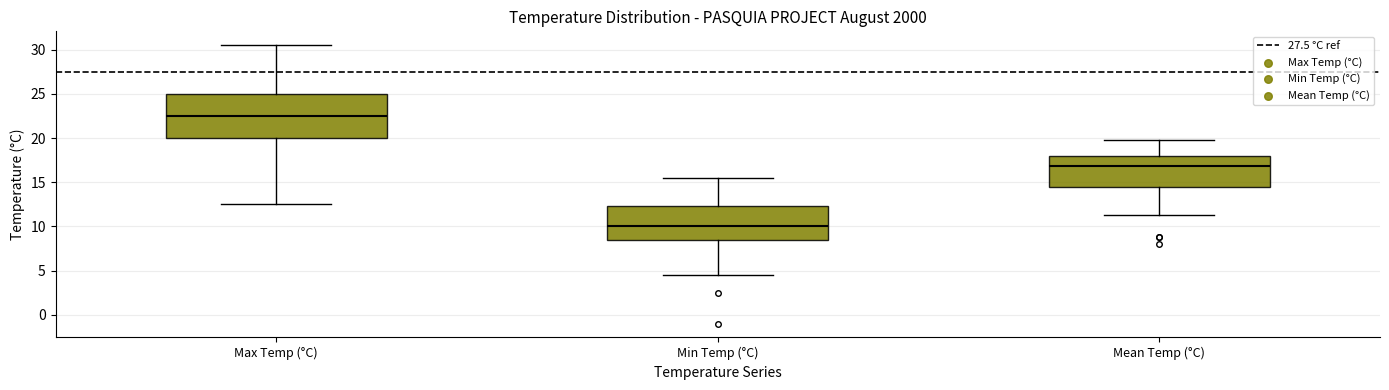

Reading left to right, read every box against the y-axis: the position of its median line, the range the box covers, and the ends of its whiskers. The values are not printed on the chart, so give them approximately, as read against the axis.

Max Temp (°C): median 22.5, box 20.0 to 25.0, whiskers 12.5 to 30.5
Min Temp (°C): median 10.0, box 8.5 to 12.5, whiskers 4.5 to 15.5
Mean Temp (°C): median 17.0, box 14.5 to 18.0, whiskers 11.5 to 20.0